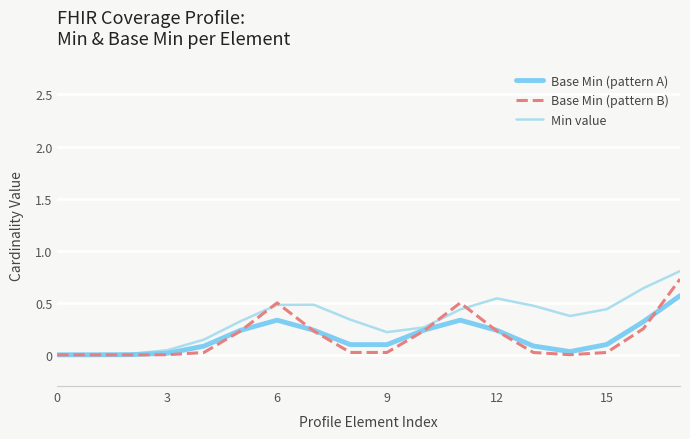

Count the number of data series in this chart.

3